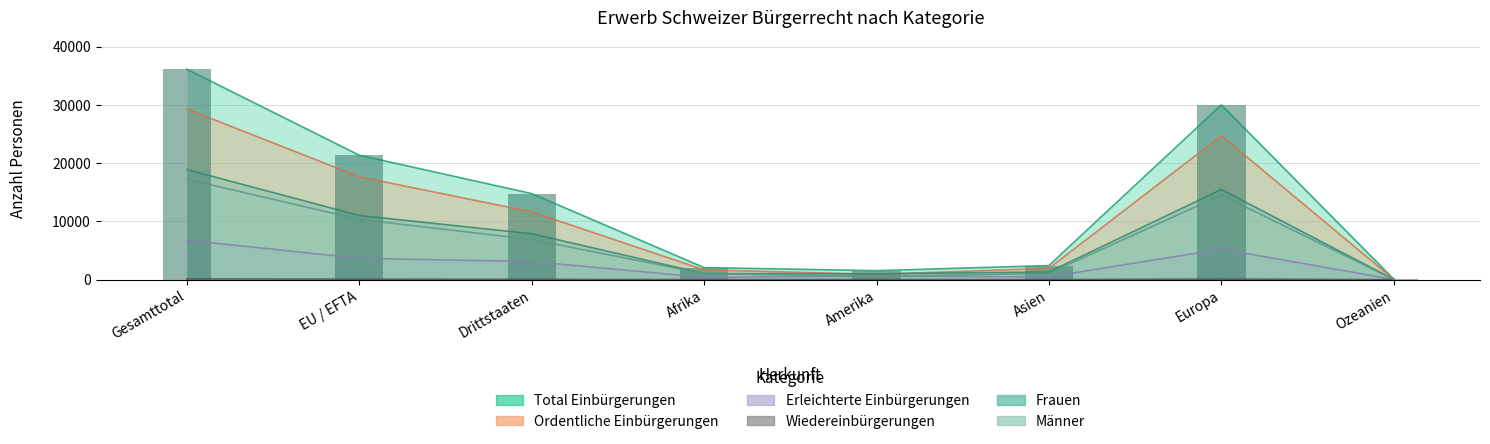

What are all the series names shown in the legend?

Total Einbuergerungen, Ordentliche Einbuergerungen, Erleichterte Einbuergerungen, Wiedereinbuergerungen, Frauen, Maenner